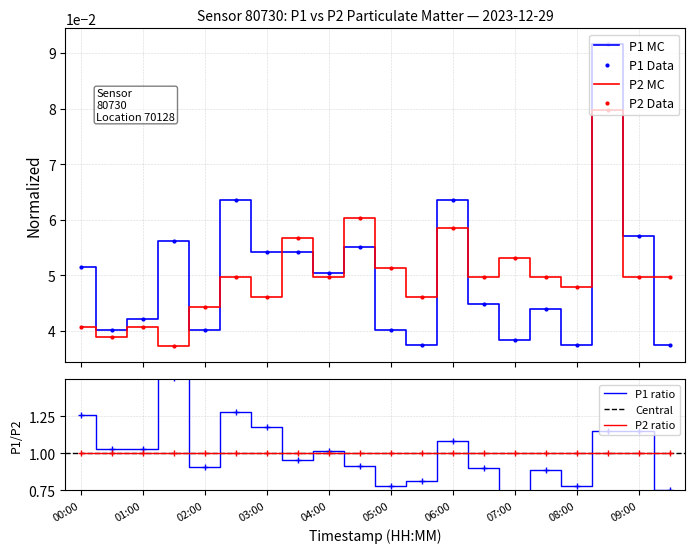

What is the label of the 11th point from the left?

05:00